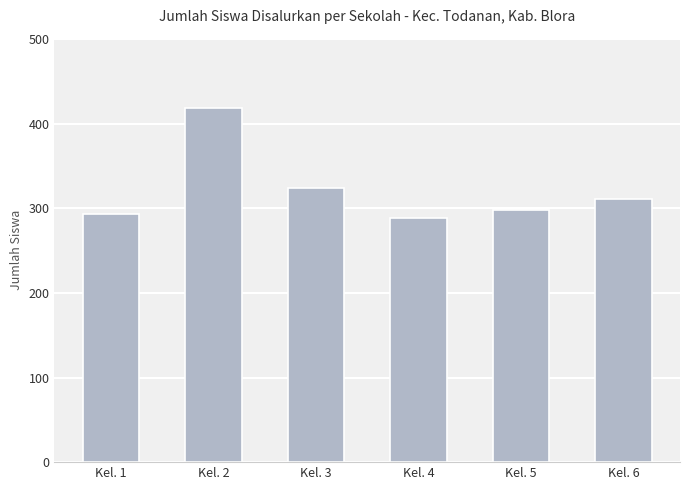

Where does the data first go above 311?

Kel. 2